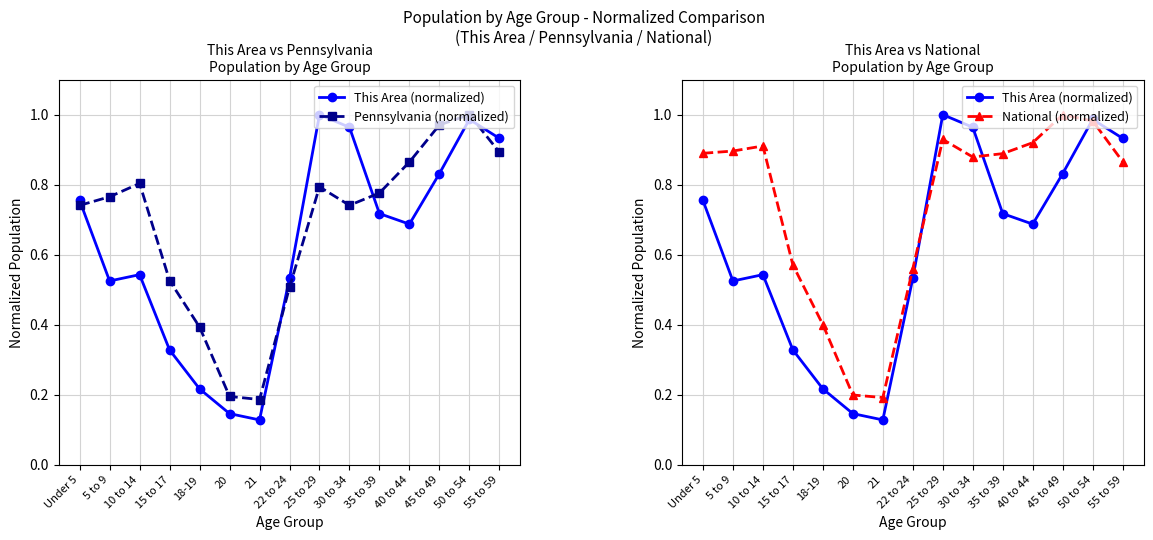

Reading right to left, transcribe all the data shown in this chart.

This Area (normalized): 0.9	1.0	0.8	0.7	0.7	1.0	1.0	0.5	0.1	0.1	0.2	0.3	0.5	0.5	0.8
Pennsylvania (normalized): 0.9	1.0	1.0	0.9	0.8	0.7	0.8	0.5	0.2	0.2	0.4	0.5	0.8	0.8	0.7
National (normalized): 0.9	1.0	1.0	0.9	0.9	0.9	0.9	0.6	0.2	0.2	0.4	0.6	0.9	0.9	0.9